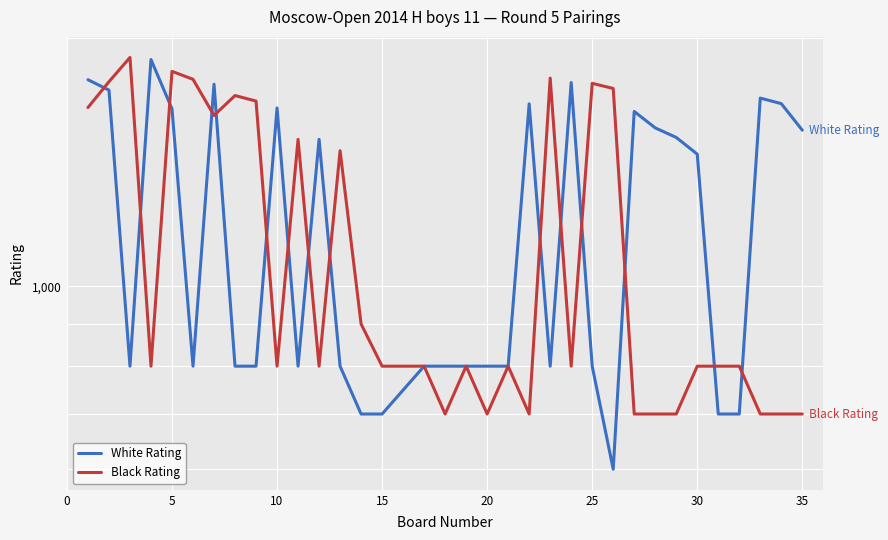

At which category does the data reach its first local valley?

4